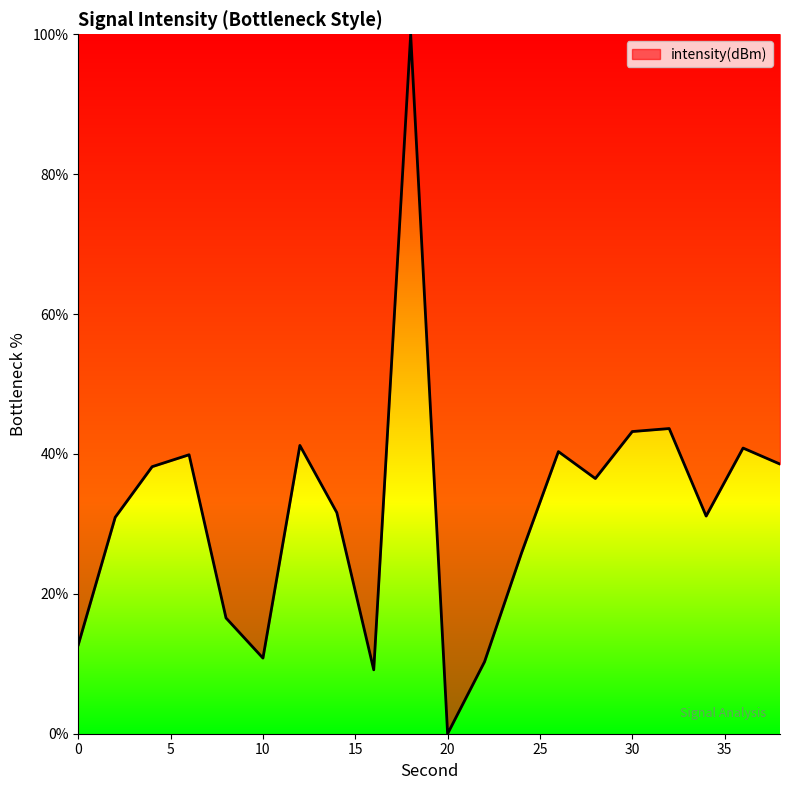

What is the greatest value displayed?

100.0